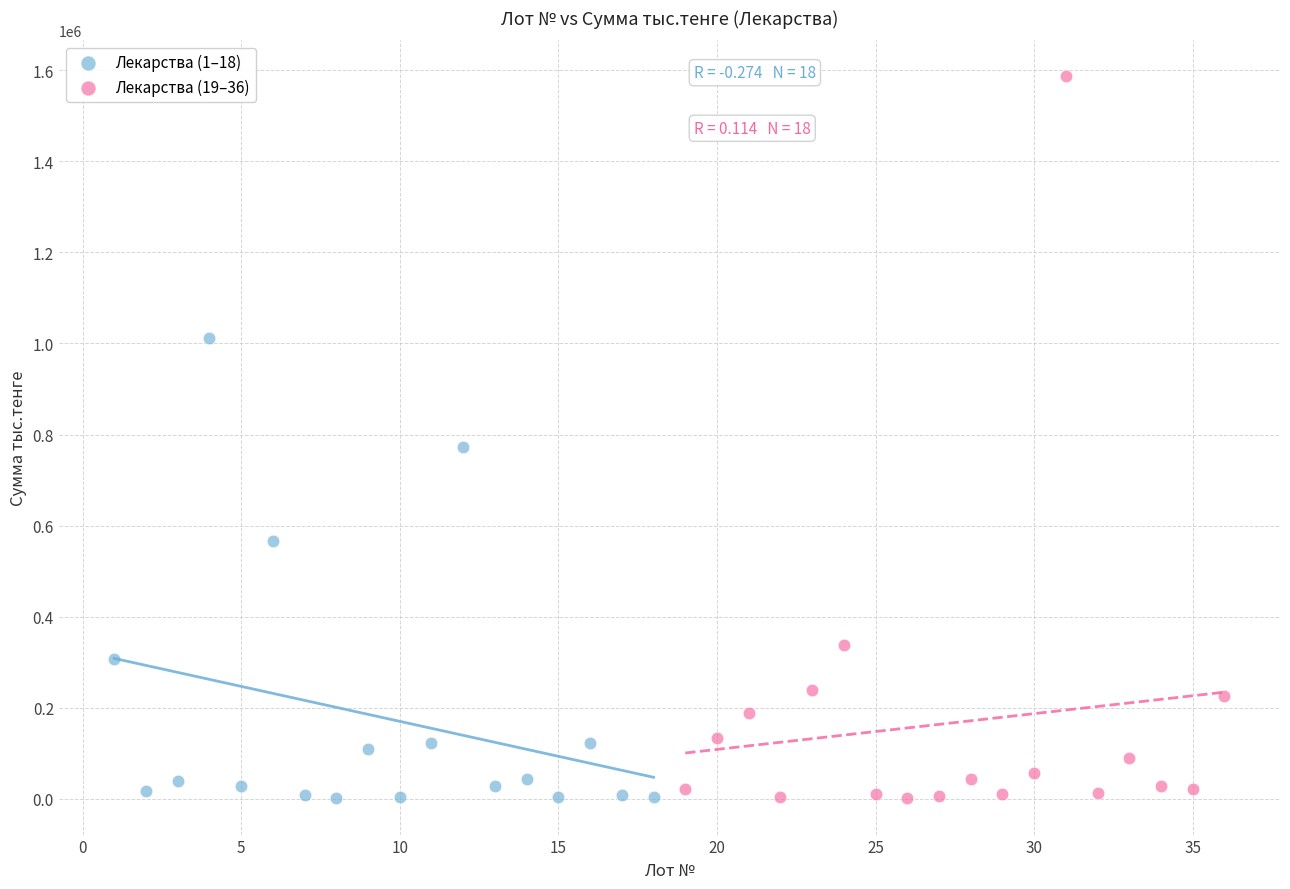

What are all the series names shown in the legend?

Лекарства (1–18), Лекарства (19–36)